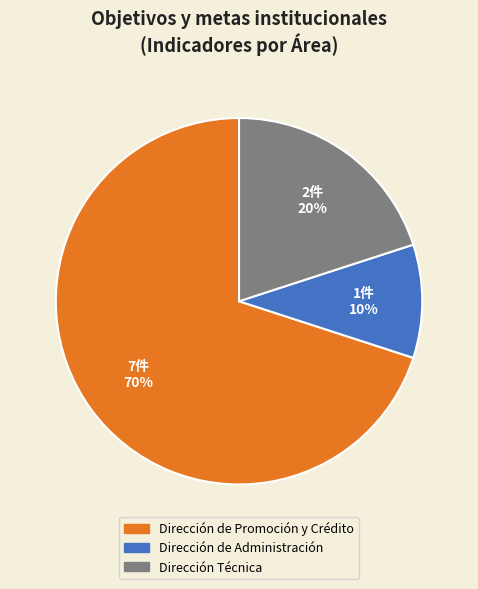

What is the ratio of the value at Dirección de Promoción y Crédito to the value at Dirección Técnica?

3.5